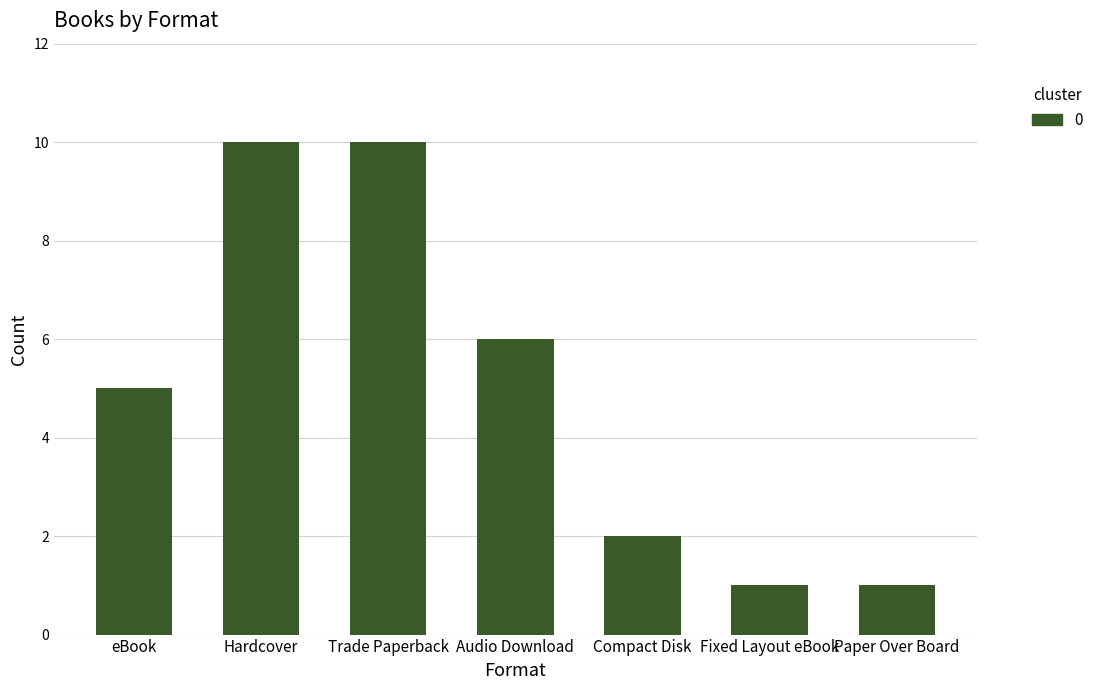

What is the ratio of the value at Trade Paperback to the value at Paper Over Board?

10.0